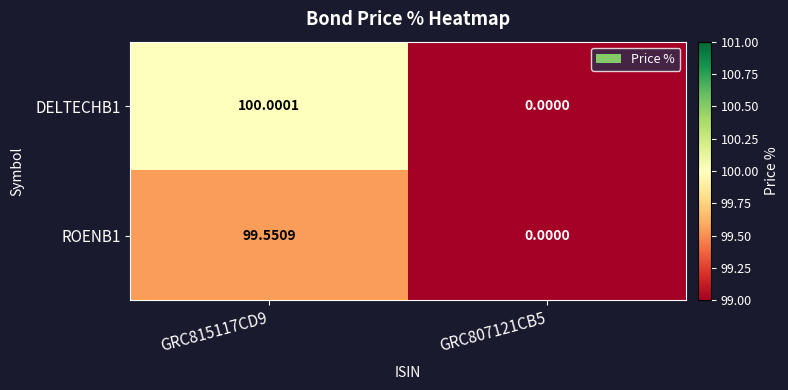

Is the value of DELTECHB1 at GRC815117CD9 greater than the value of ROENB1 at GRC815117CD9?

Yes